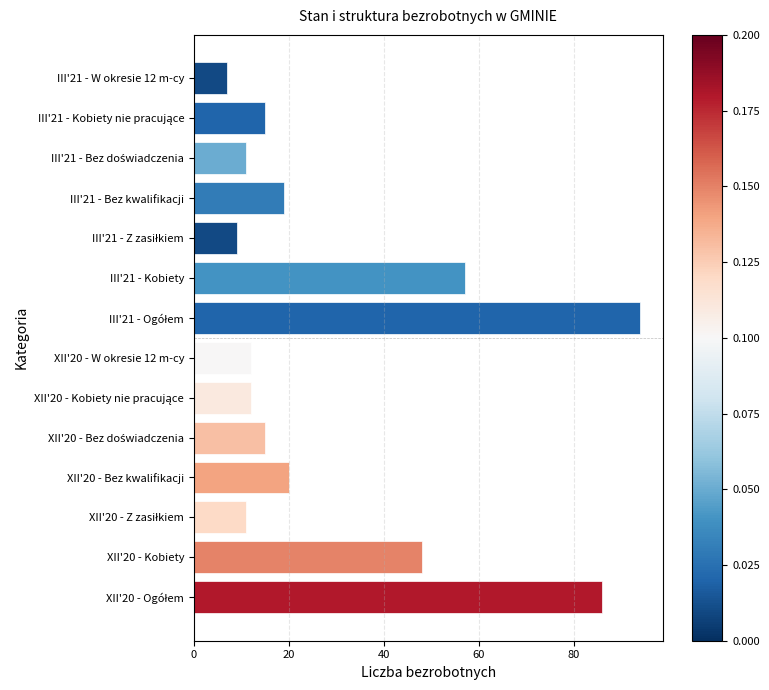

At which label is the value closest to 50?

XII'20 - Kobiety